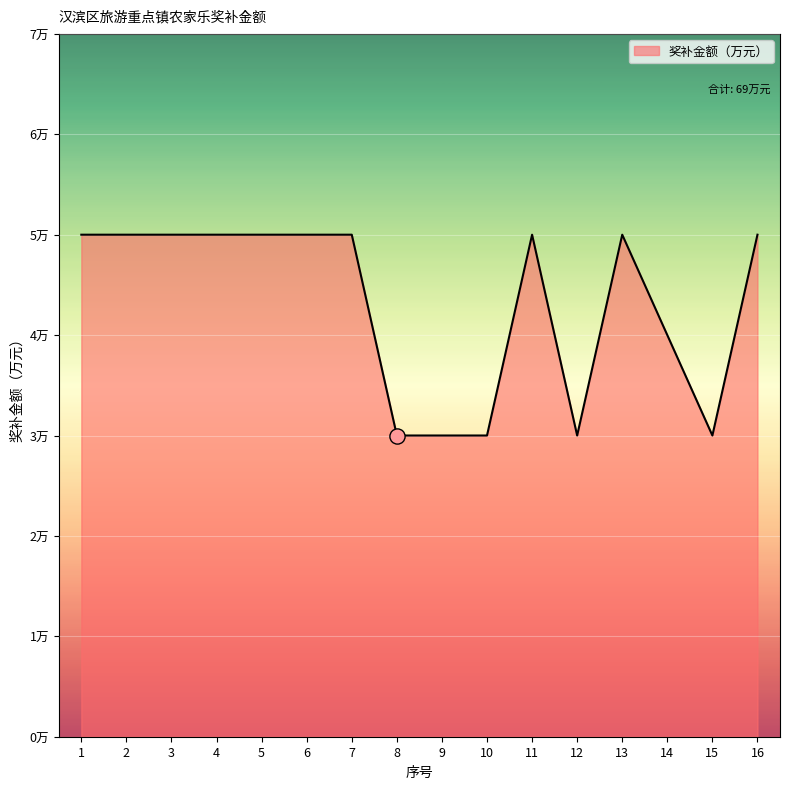

Does the chart have visible grid lines?

Yes